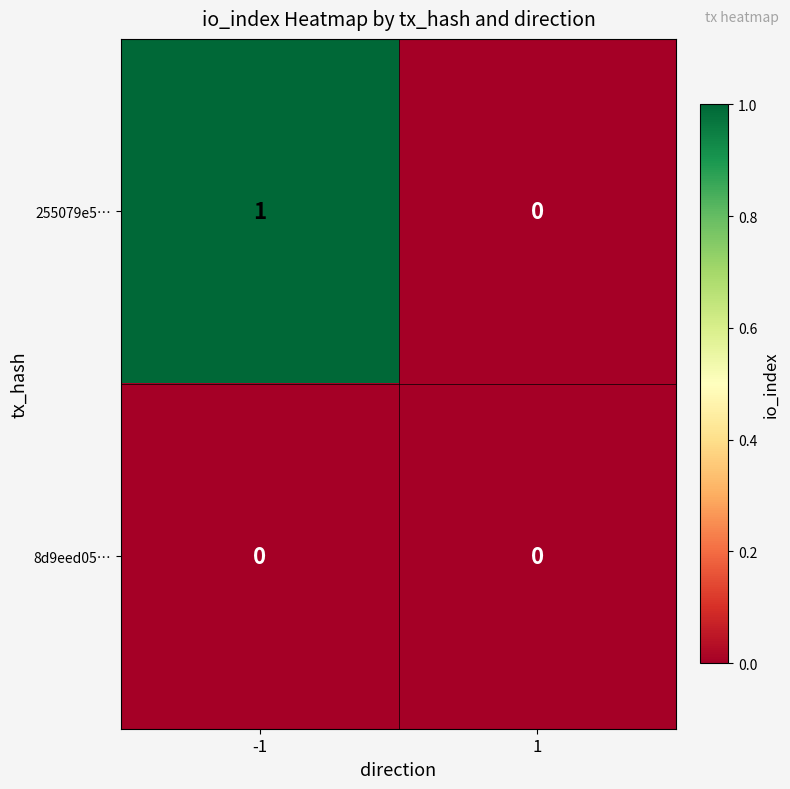

Count the number of categories in the chart.

2